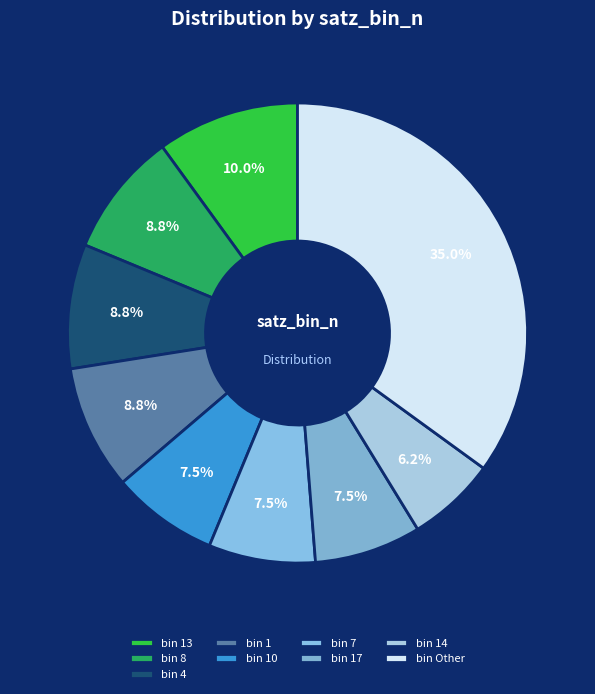

How many segments does this pie chart have?

9